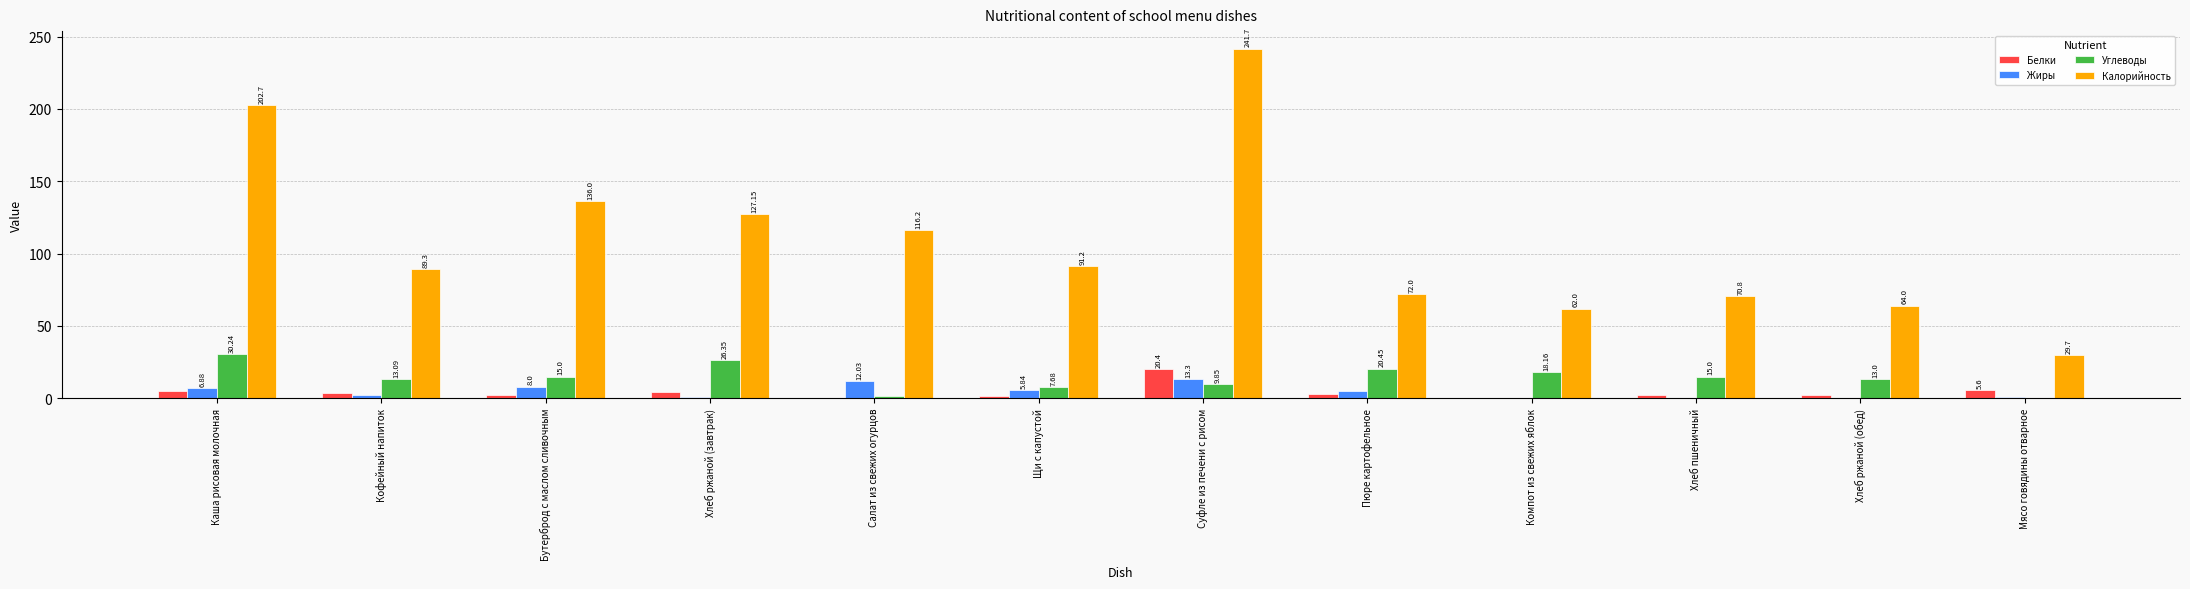

What is the average value of the Калорийность series?

108.6